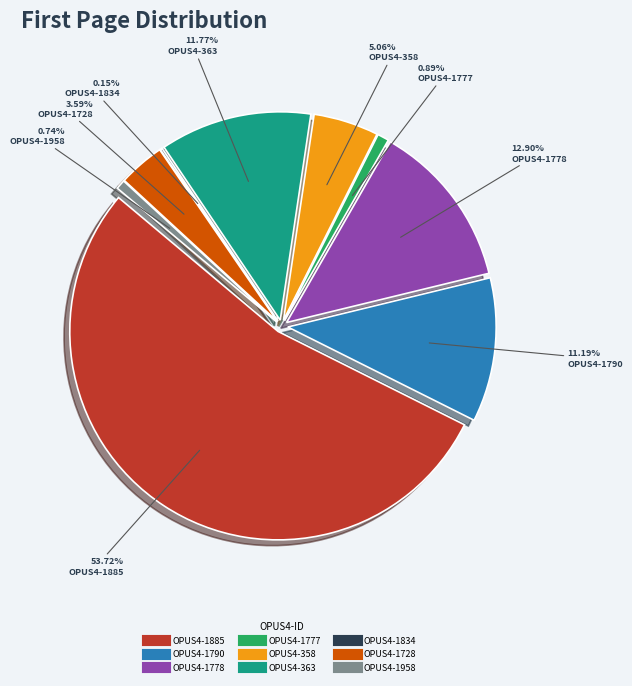

Does any single category account for the majority?

Yes